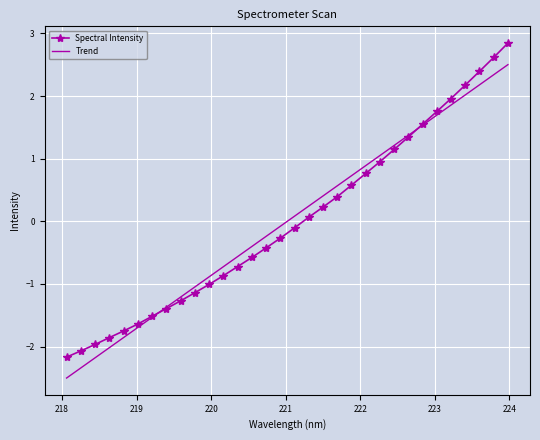

At how many categories does at least one series exceed 0?

16